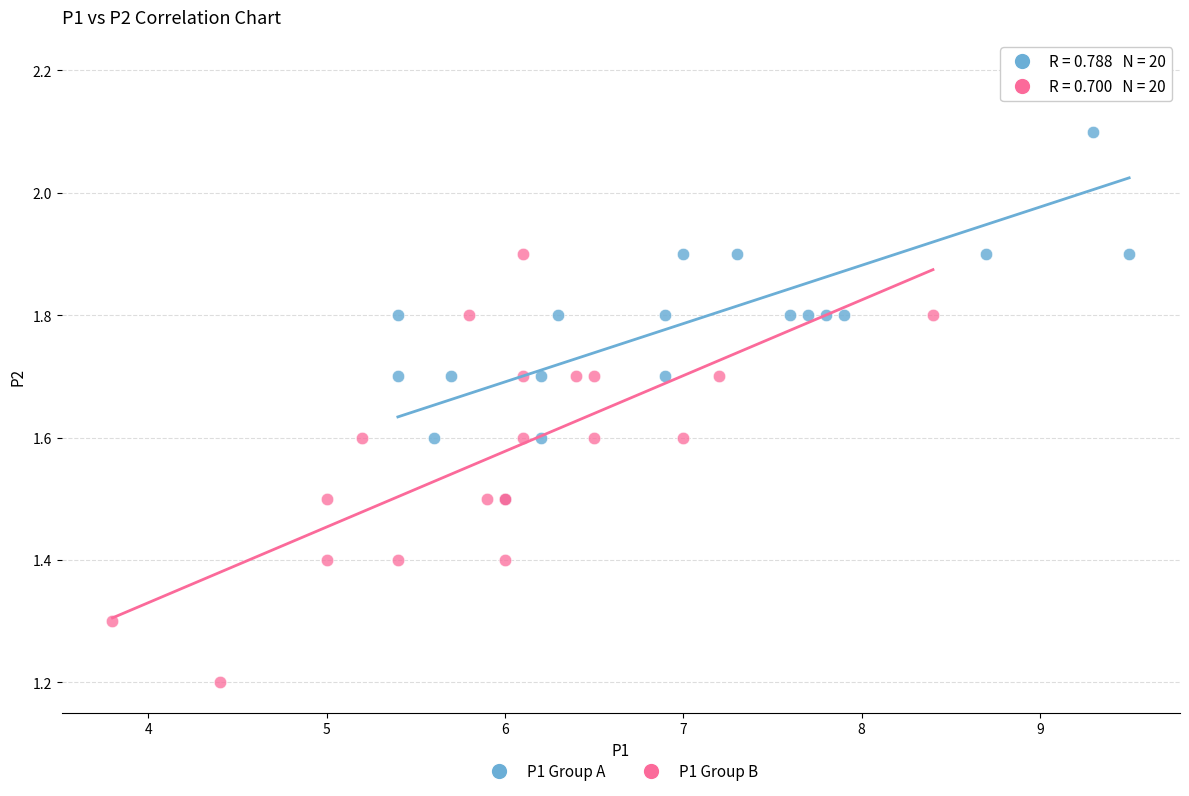

Which series contains the lowest Y value?

P1 Group B